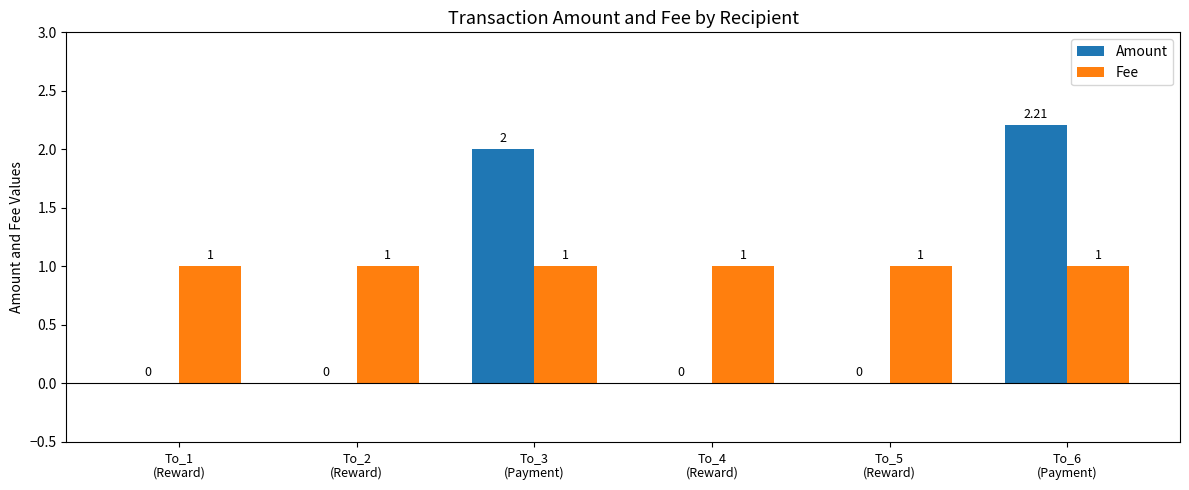

What are all the series names shown in the legend?

Amount, Fee